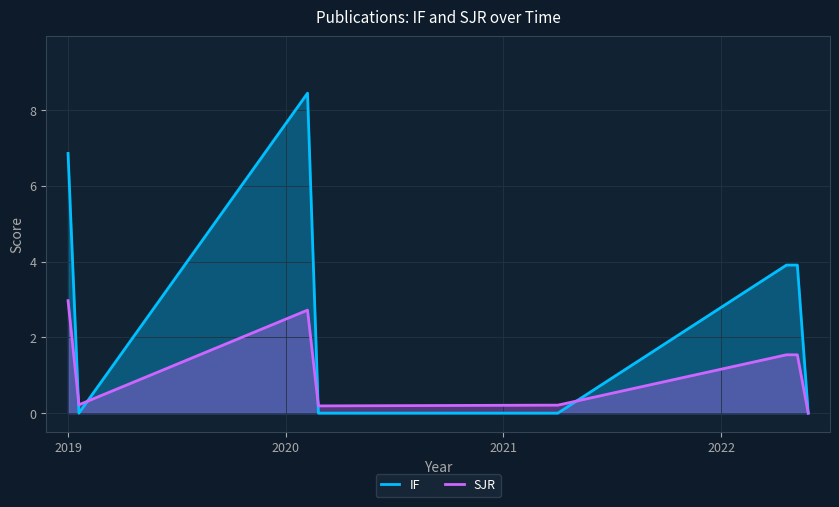

The SJR series shows 0.3 at 4. True or false?

False